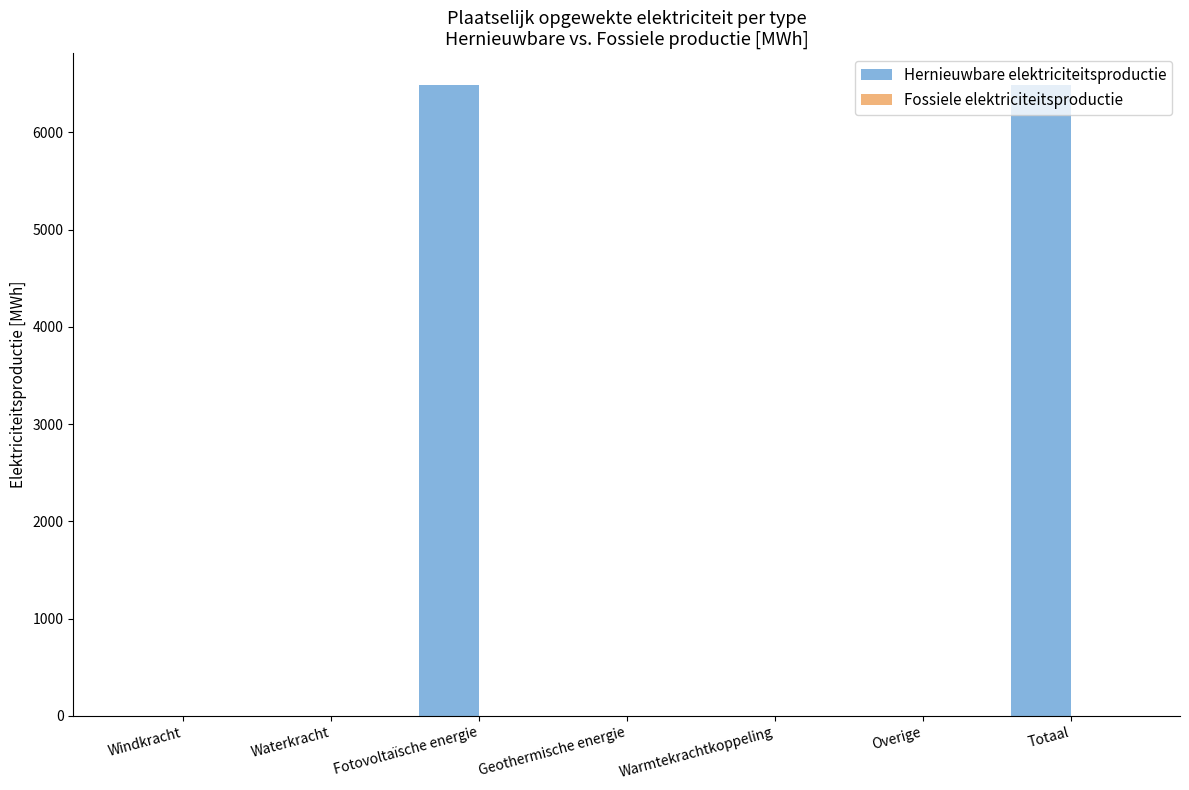

What is the sum of all values?

12983.2